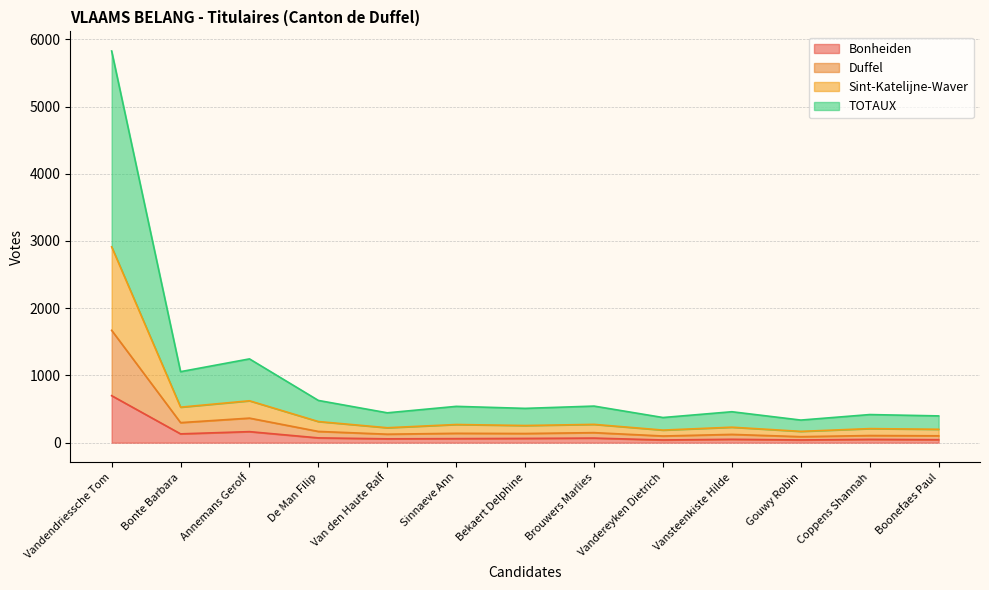

What is the spread (max minus min) of values at Van den Haute Ralf?

387